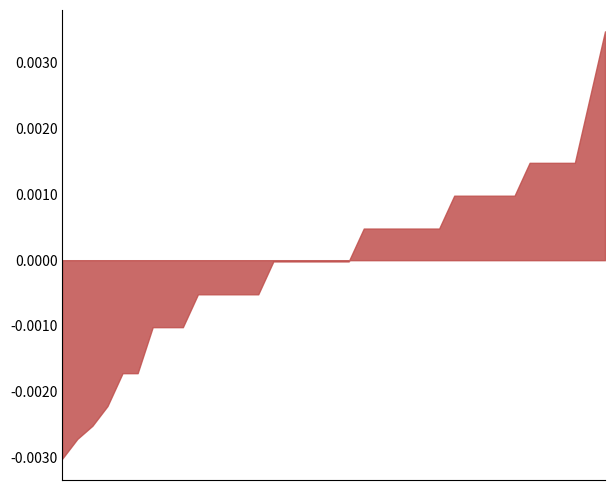

Does the chart have visible grid lines?

No